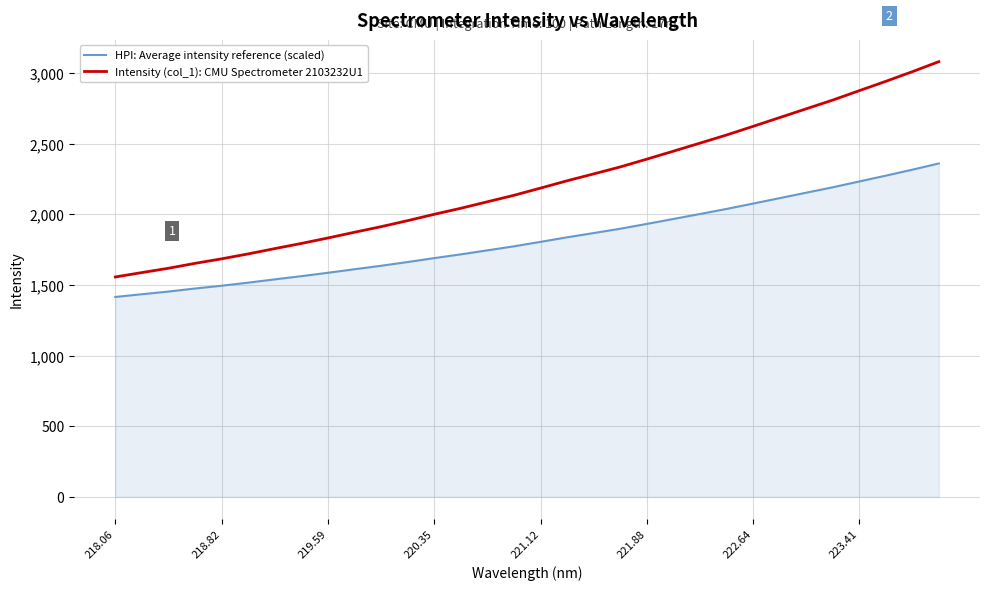

True or false: Intensity (col_1): CMU Spectrometer 2103232U1 and HPI: Average intensity reference (scaled) cross at least once.

False